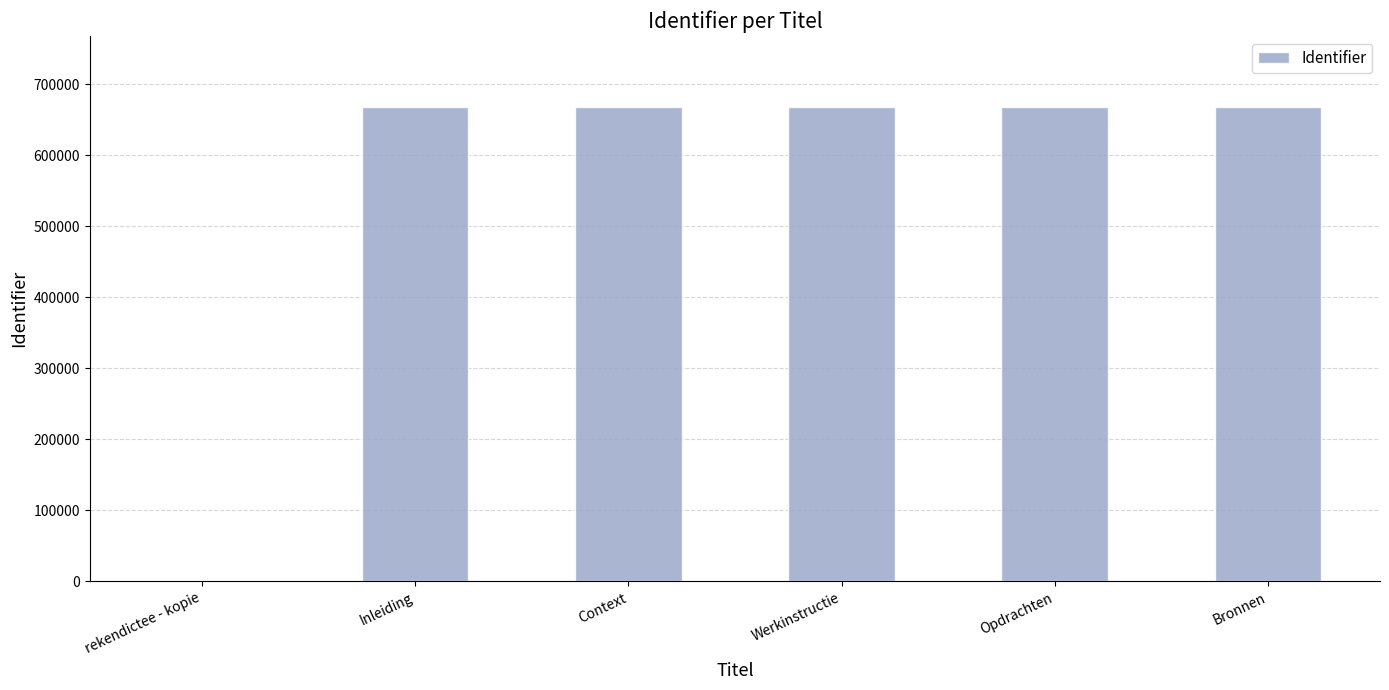

What is the change in value from Inleiding to Opdrachten?

+10